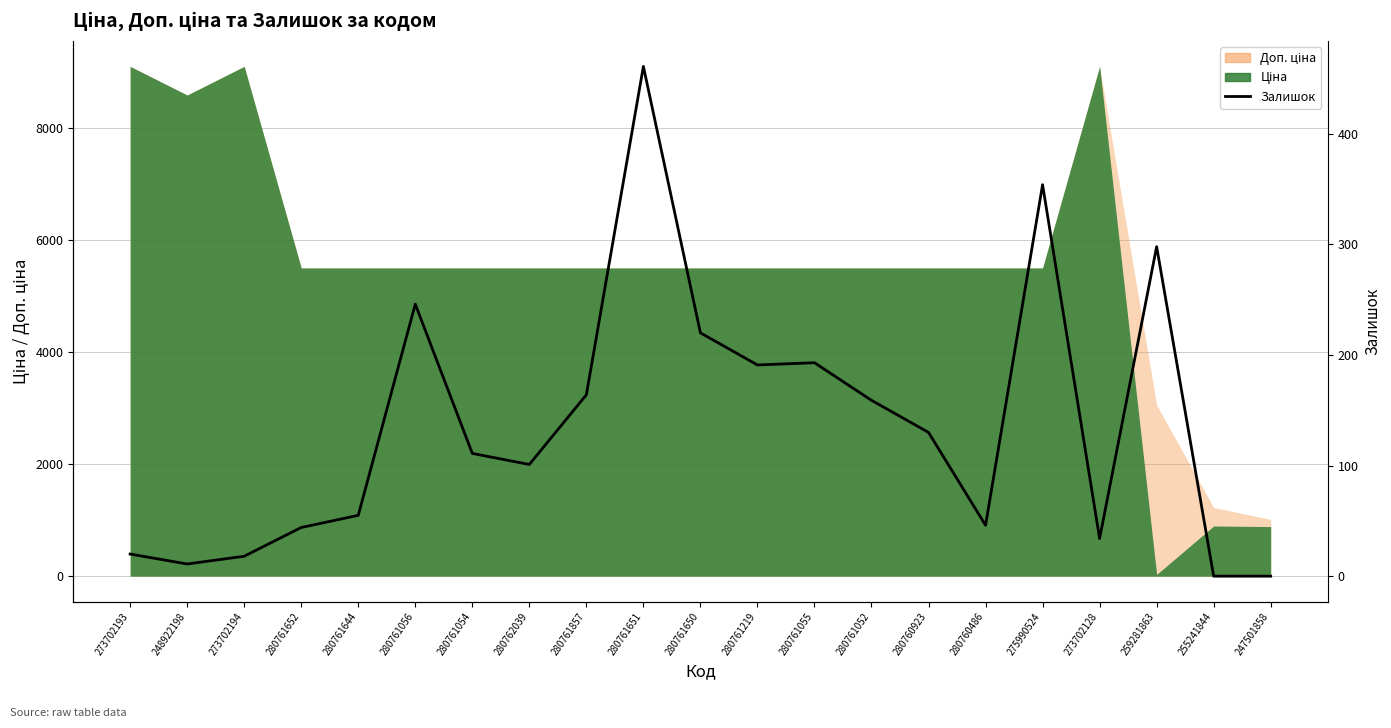

Does the chart have visible grid lines?

Yes